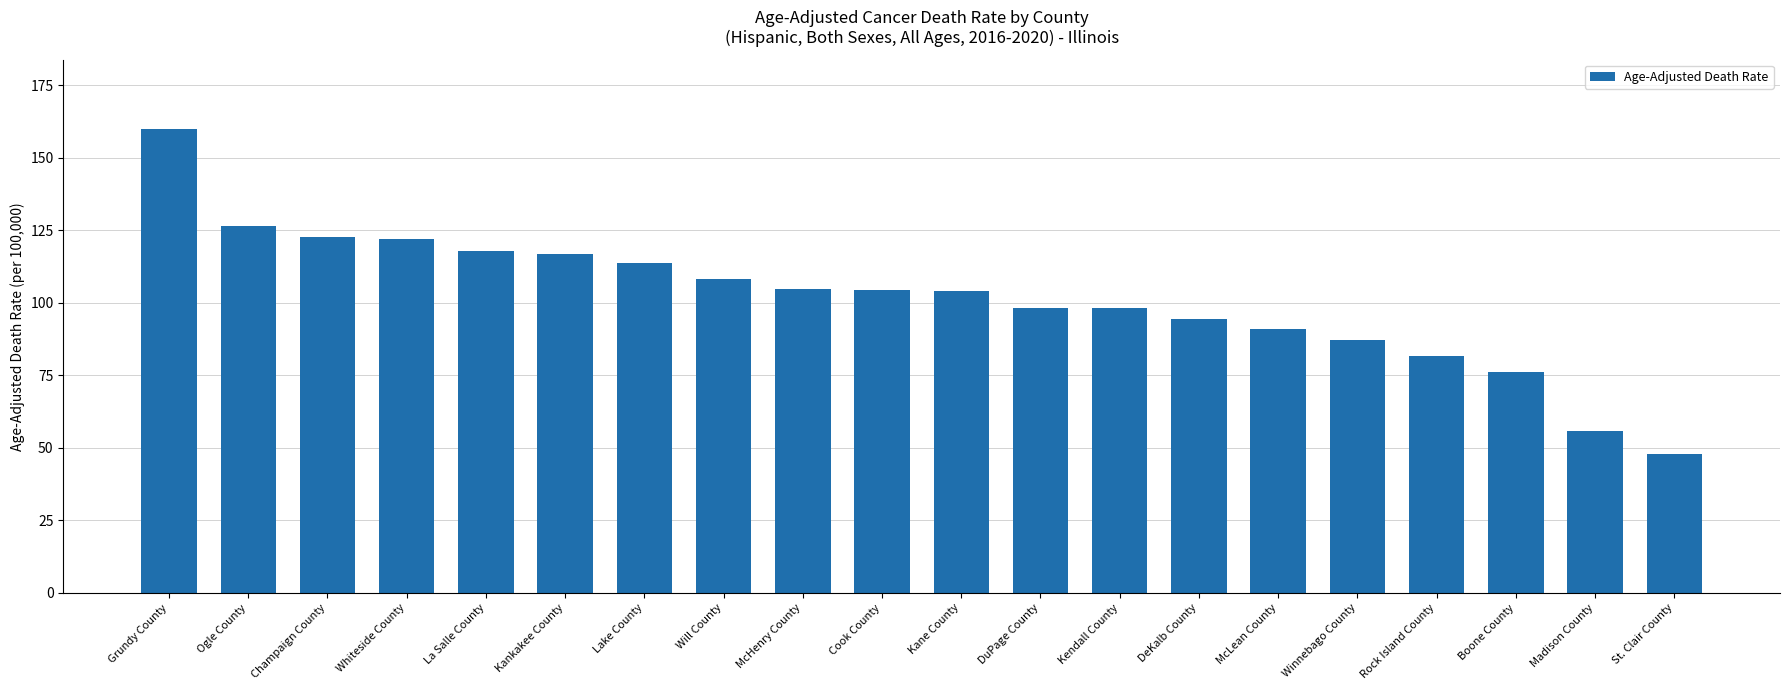

True or false: the data shows 90.9 at McLean County.

True